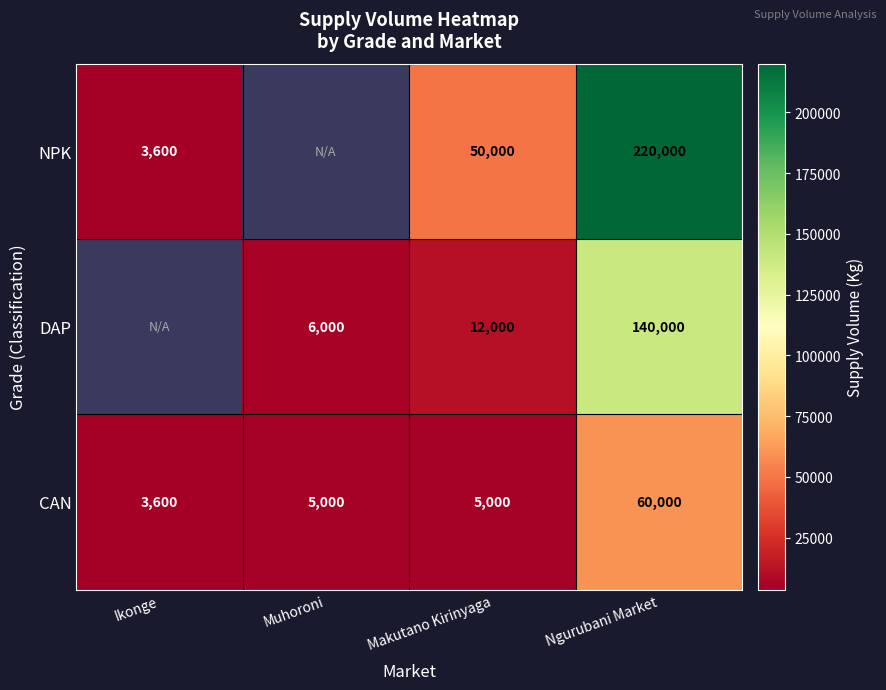

What is the average value of the CAN series?

18400